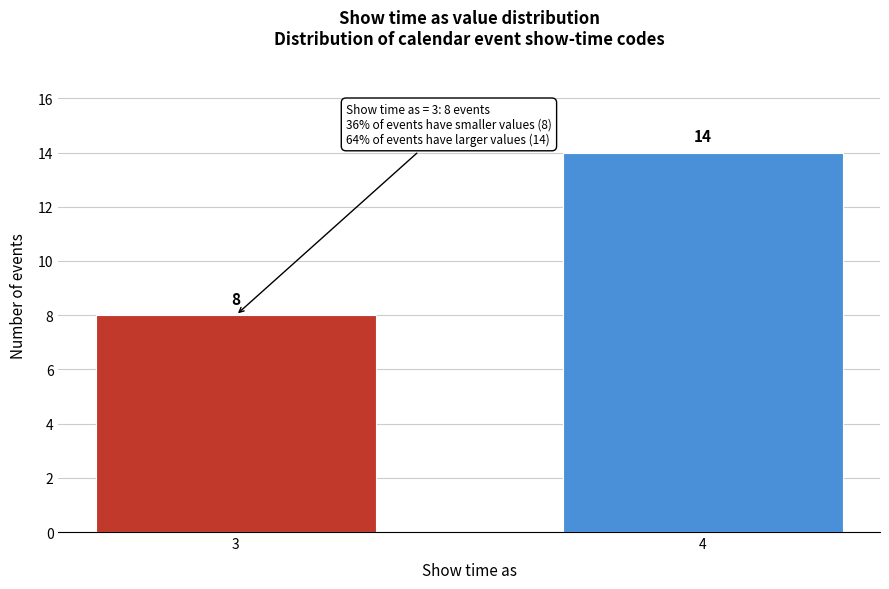

Reading right to left, extract all data points from this chart.

14	8